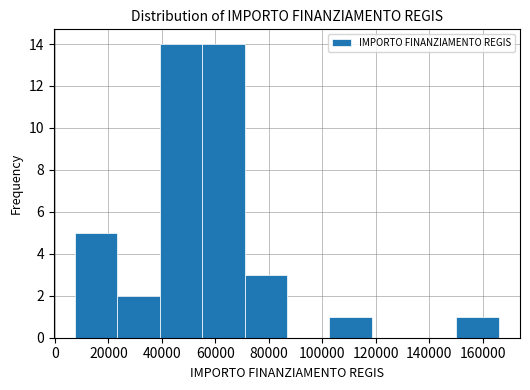

Reading left to right, list every bar in this chart as the range it spans on the x-axis followed by its height. Neither the bar edges nor the heights are printed on the chart, so give them approximately, as read against the axes.

8000 to 24000: 5
24000 to 40000: 2
40000 to 56000: 14
56000 to 70000: 14
70000 to 86000: 3
86000 to 102000: 0
102000 to 118000: 1
118000 to 134000: 0
134000 to 150000: 0
150000 to 166000: 1